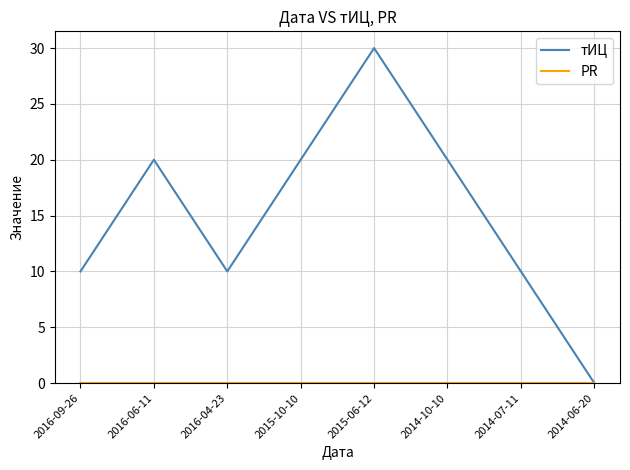

Which category has the highest value across all series?

2015-06-12